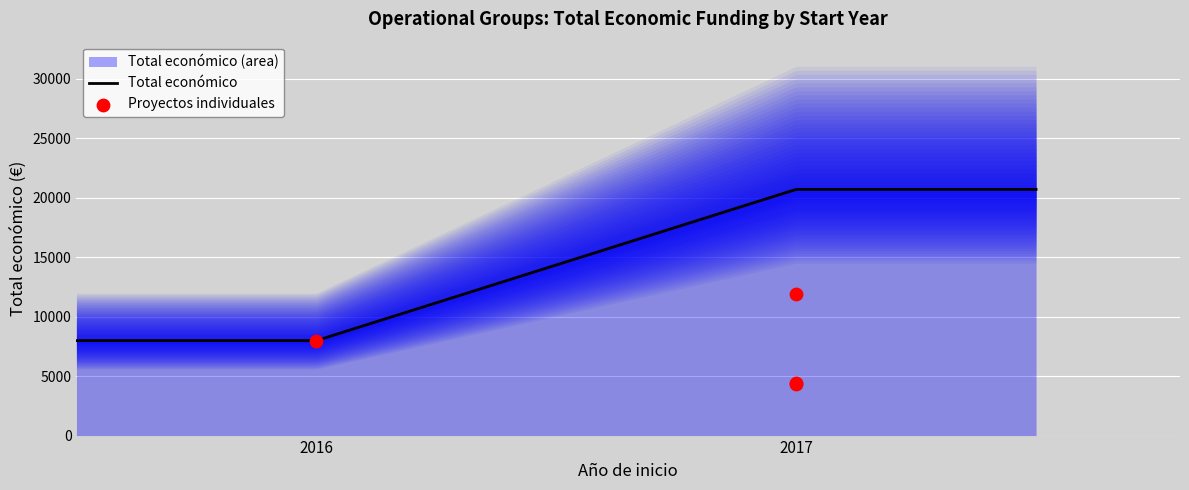

Between 2017 and 2017, which is larger?

2017